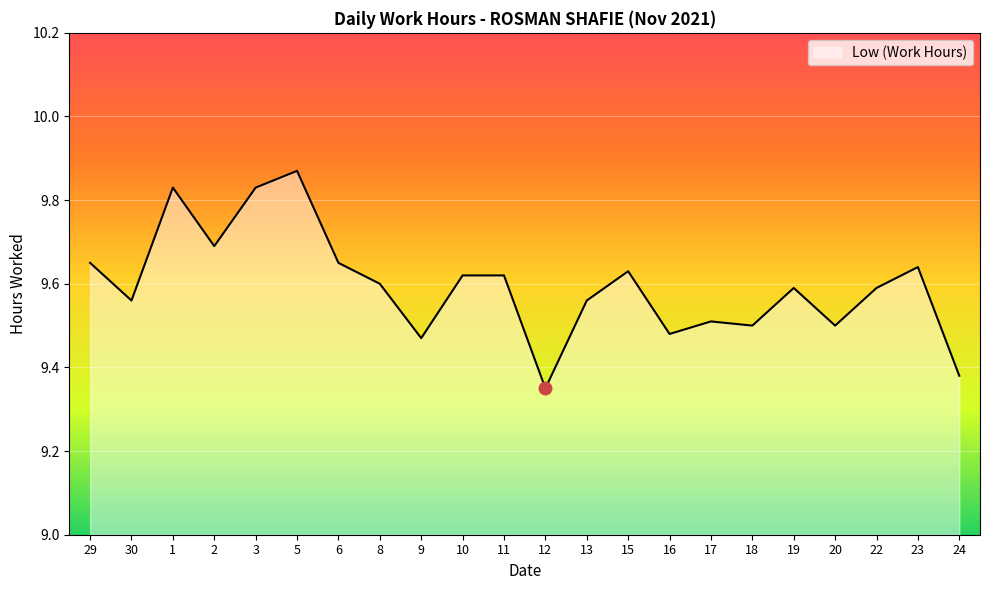

The value at 19 is 9.6. True or false?

True